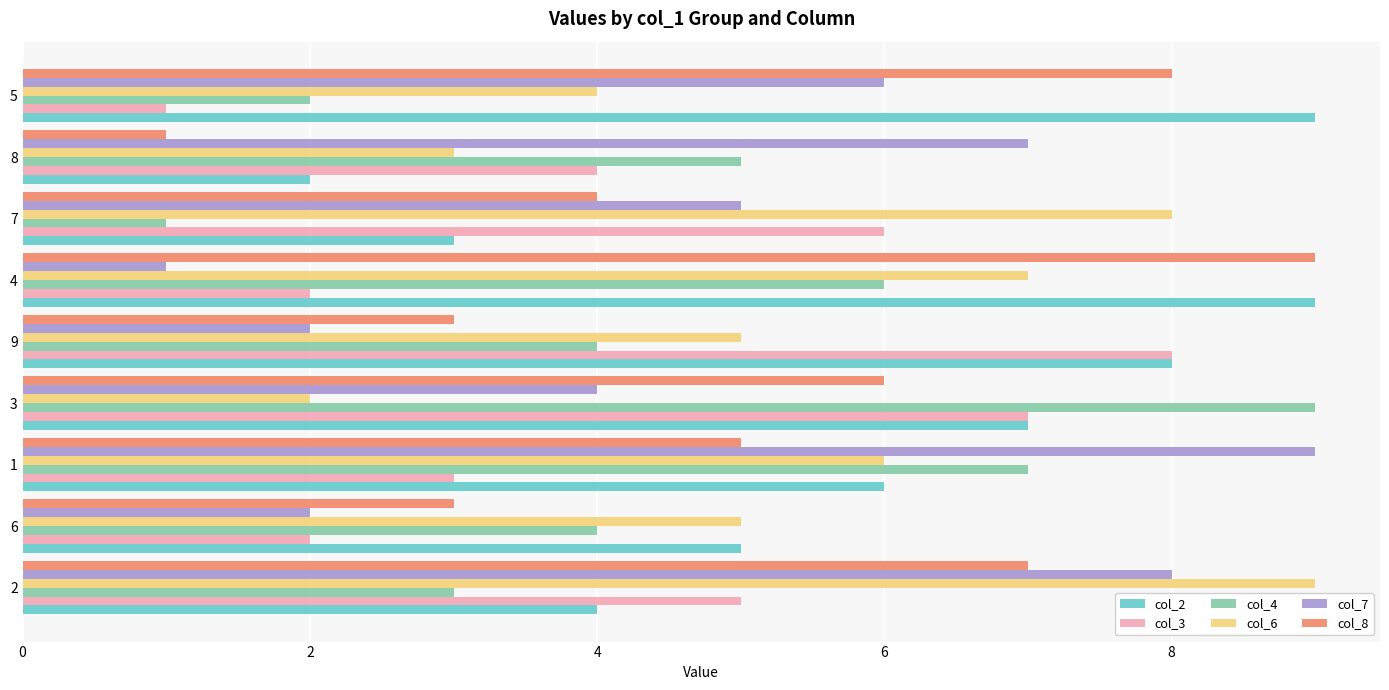

Which series has the largest total across all categories?

col_2